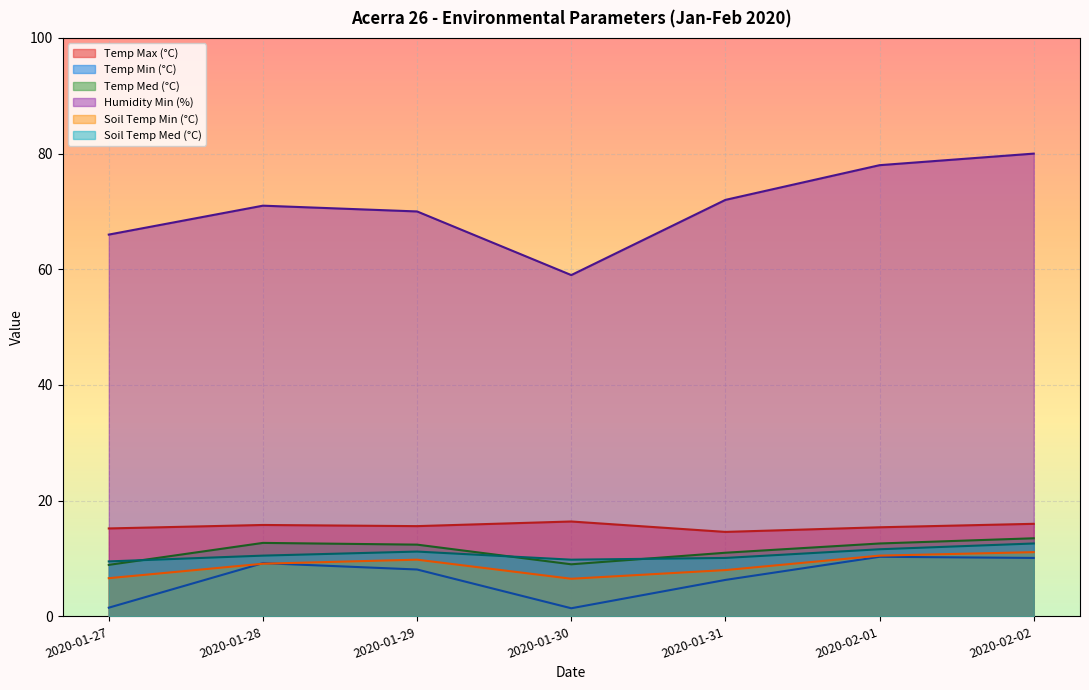

What value does the Soil Temp Min (°C) series have at 2020-01-31?

8.0